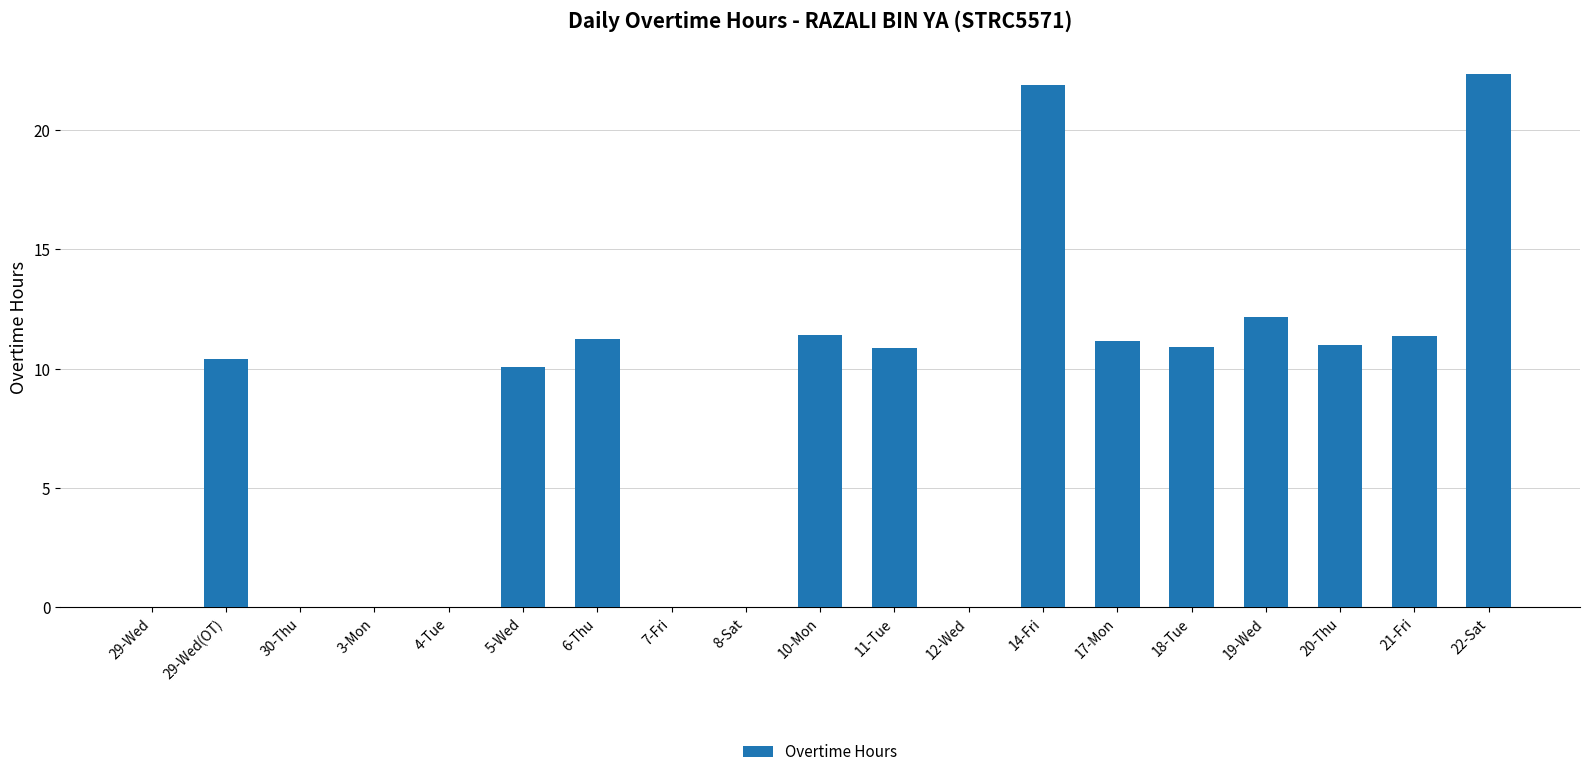

True or false: the data shows 15.5 at 20-Thu.

False